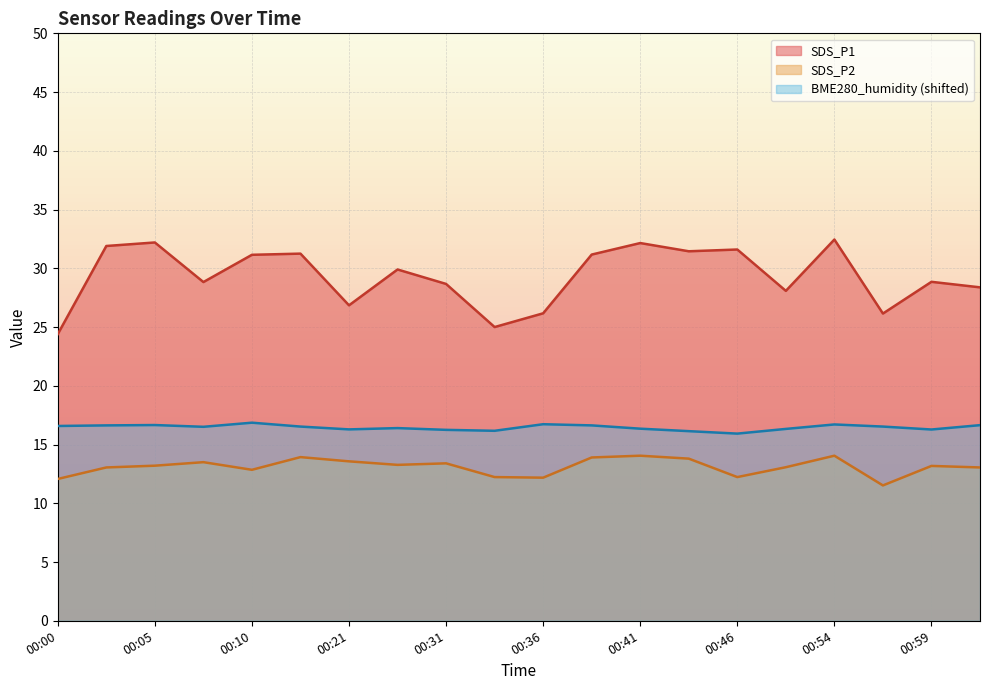

Count the number of categories in the chart.

20